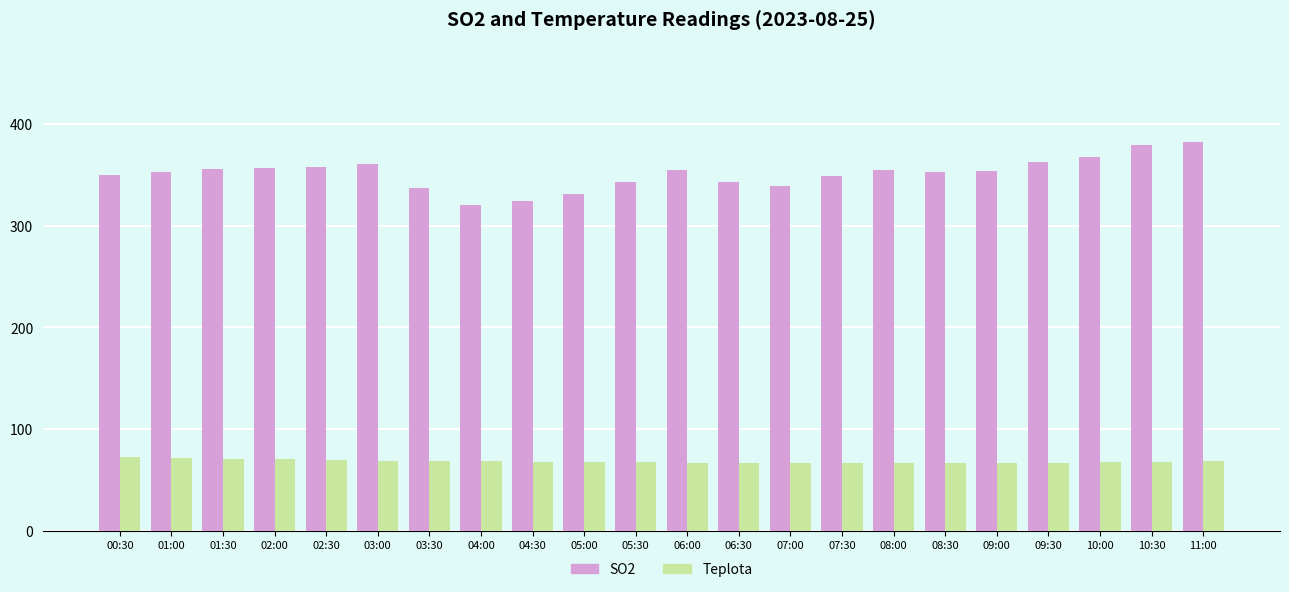

What is the smallest value displayed?

66.2